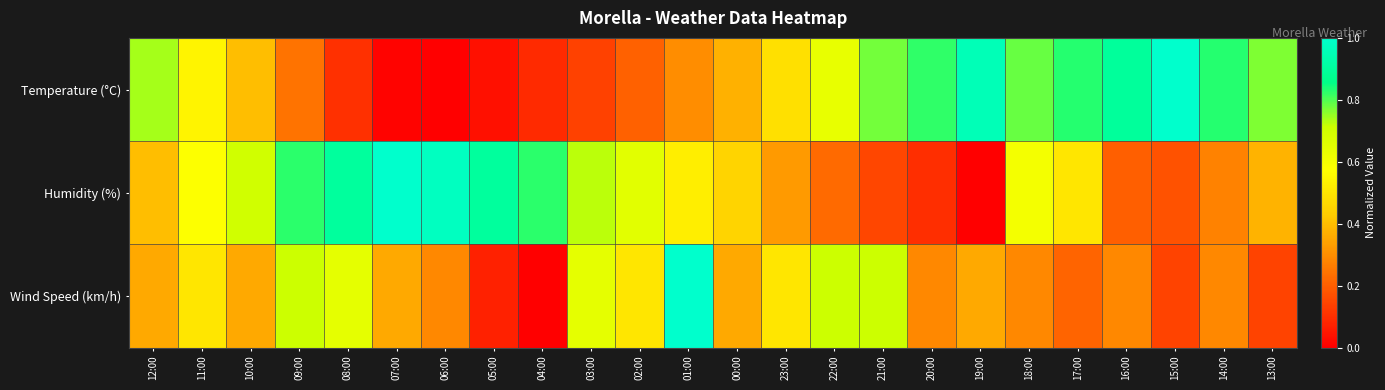

List the series in order of their overall mean, highest first.

Humidity (%), Temperature (°C), Wind Speed (km/h)